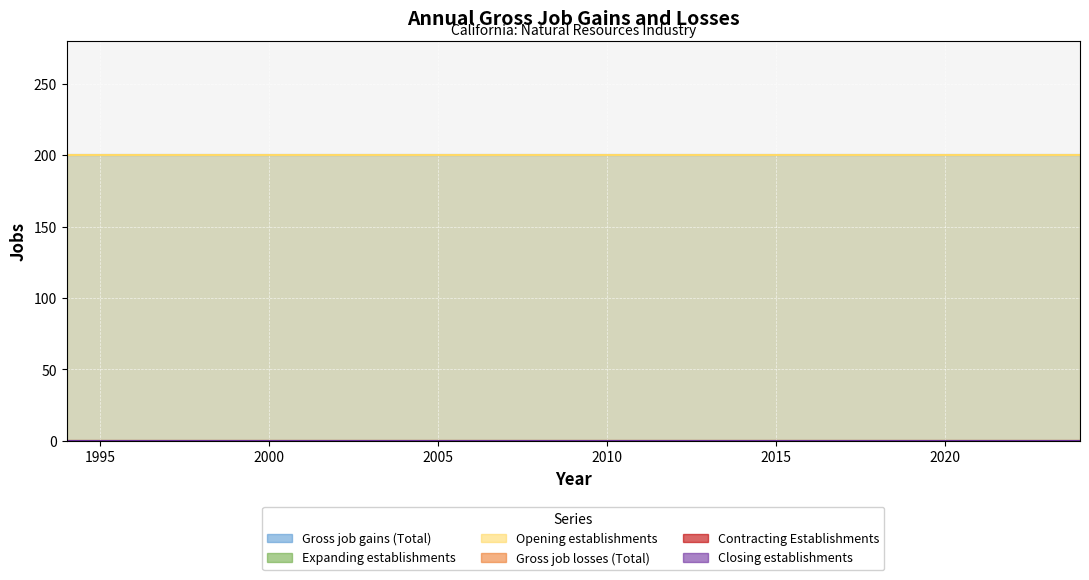

Reading right to left, what are all the values shown in this chart?

Gross job gains (Total): 200	200	200	200	200	200	200	200	200	200	200	200	200	200	200	200	200	200	200	200	200	200	200	200	200	200	200	200	200	200	200
Expanding establishments: 0	0	0	0	0	0	0	0	0	0	0	0	0	0	0	0	0	0	0	0	0	0	0	0	0	0	0	0	0	0	0
Opening establishments: 200	200	200	200	200	200	200	200	200	200	200	200	200	200	200	200	200	200	200	200	200	200	200	200	200	200	200	200	200	200	200
Gross job losses (Total): 0	0	0	0	0	0	0	0	0	0	0	0	0	0	0	0	0	0	0	0	0	0	0	0	0	0	0	0	0	0	0
Contracting Establishments: 0	0	0	0	0	0	0	0	0	0	0	0	0	0	0	0	0	0	0	0	0	0	0	0	0	0	0	0	0	0	0
Closing establishments: 0	0	0	0	0	0	0	0	0	0	0	0	0	0	0	0	0	0	0	0	0	0	0	0	0	0	0	0	0	0	0